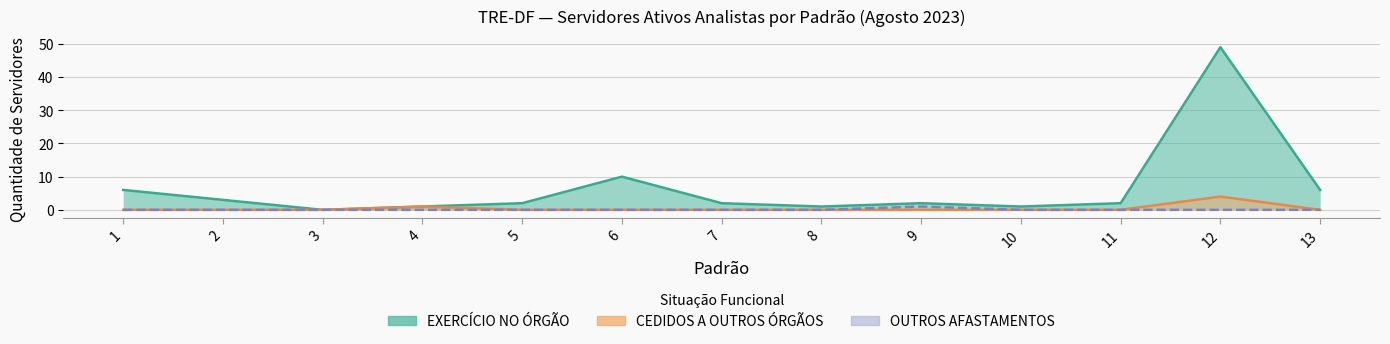

True or false: OUTROS AFASTAMENTOS and EXERCÍCIO NO ÓRGÃO cross at least once.

False